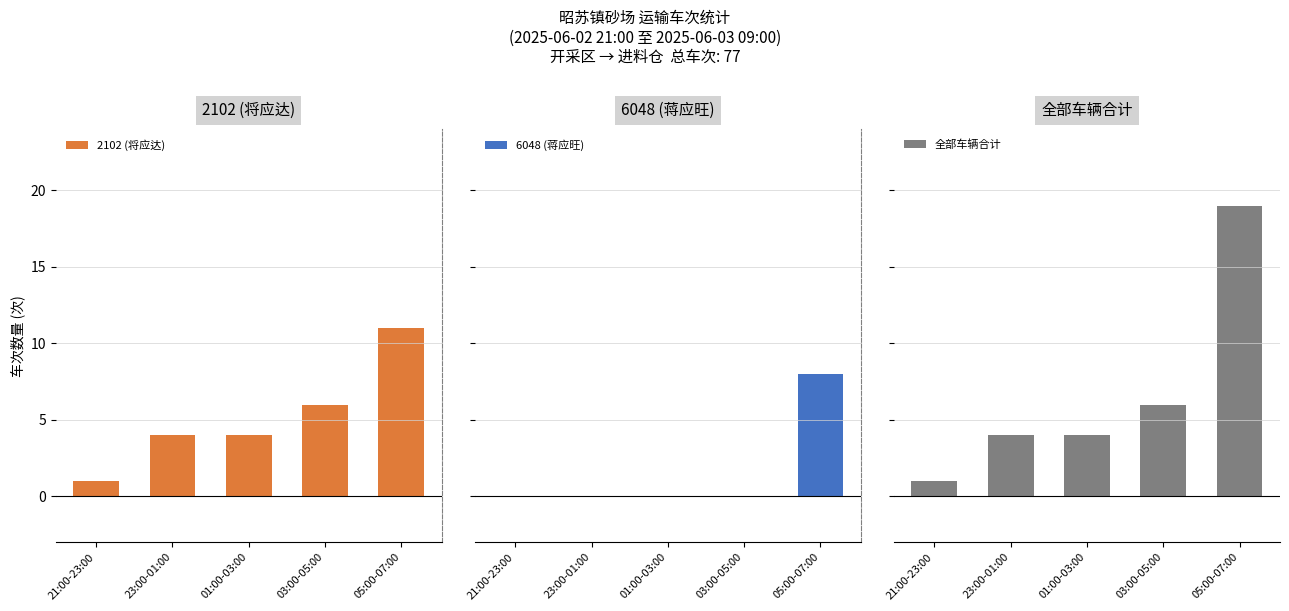

How many bars are there in total?

15